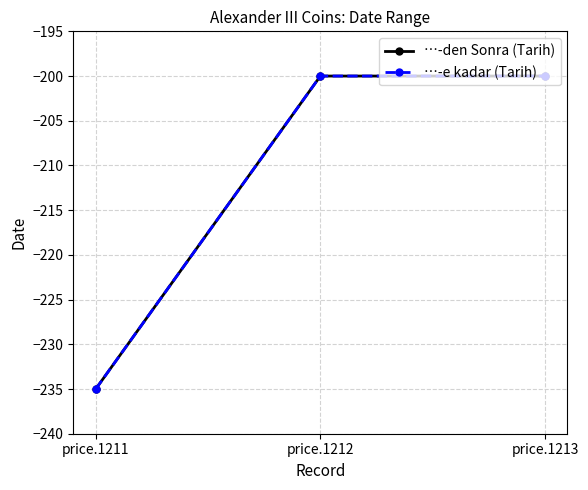

Reading left to right, what are all the values shown in this chart?

…-den Sonra (Tarih): price.1211=-235	price.1212=-200	price.1213=-200
…-e kadar (Tarih): price.1211=-235	price.1212=-200	price.1213=-200